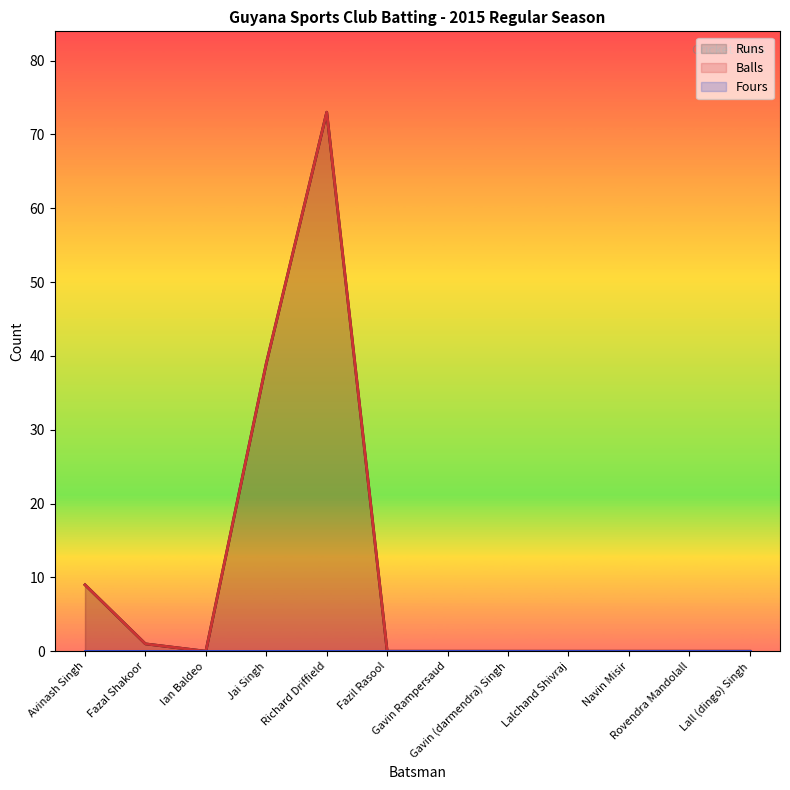

Which series changed the most between Fazal Shakoor and Ian Baldeo?

Runs